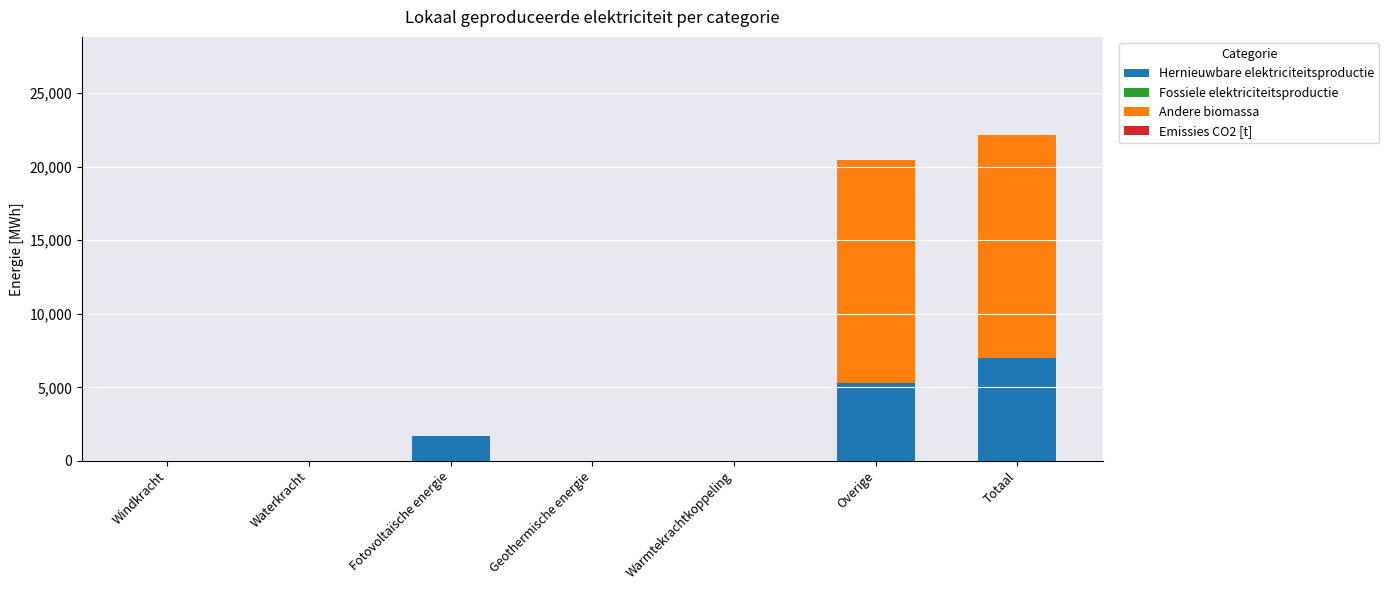

Reading left to right, list the values for the Hernieuwbare elektriciteitsproductie series.

Windkracht=0.0	Waterkracht=0.0	Fotovoltaïsche energie=1695.7	Geothermische energie=0.0	Warmtekrachtkoppeling=0.0	Overige=5310.0	Totaal=7005.7